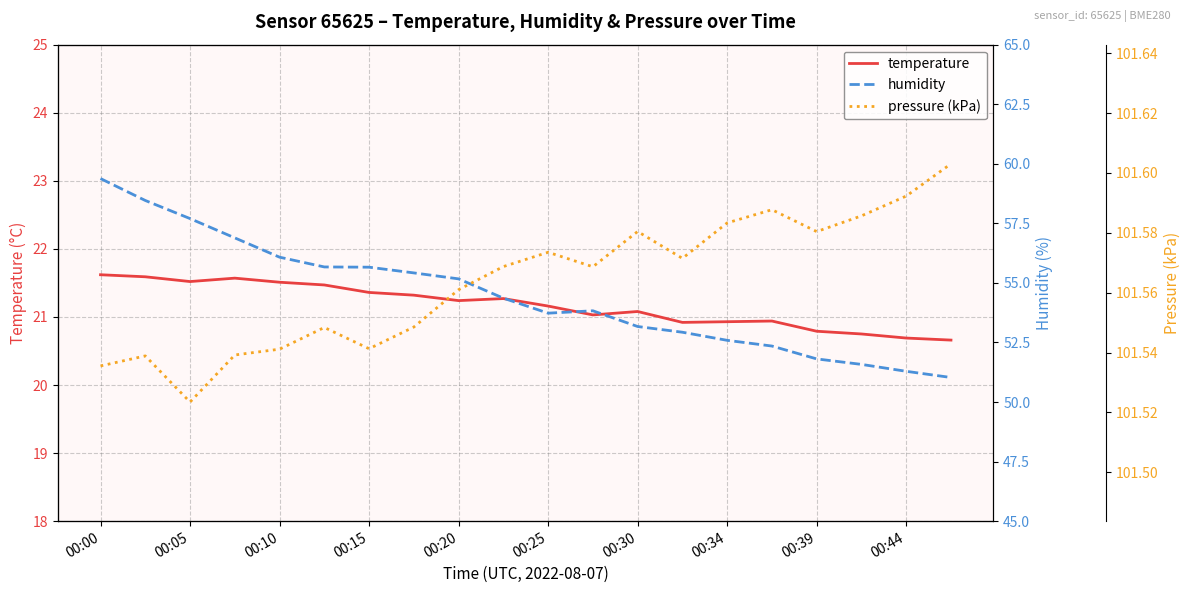

What are all the series names shown in the legend?

temperature, humidity, pressure (kPa)